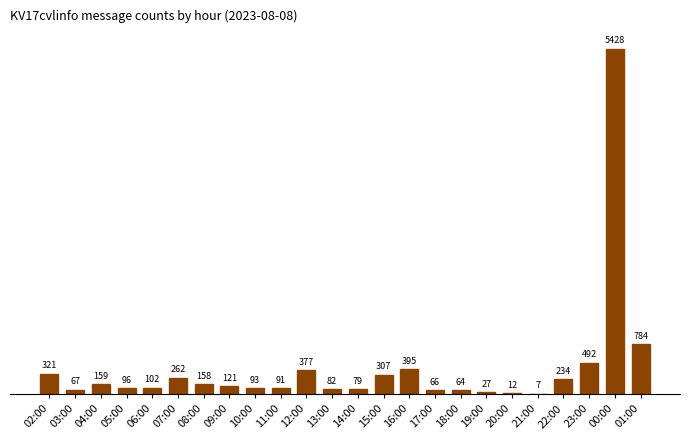

Are the bars horizontal?

No